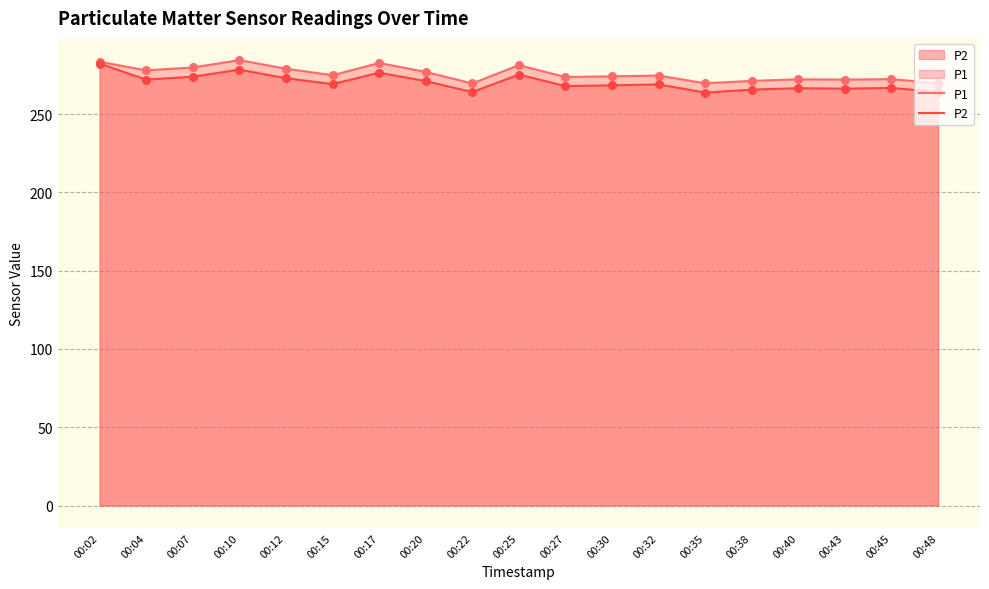

Which series reaches the maximum Y coordinate?

P1